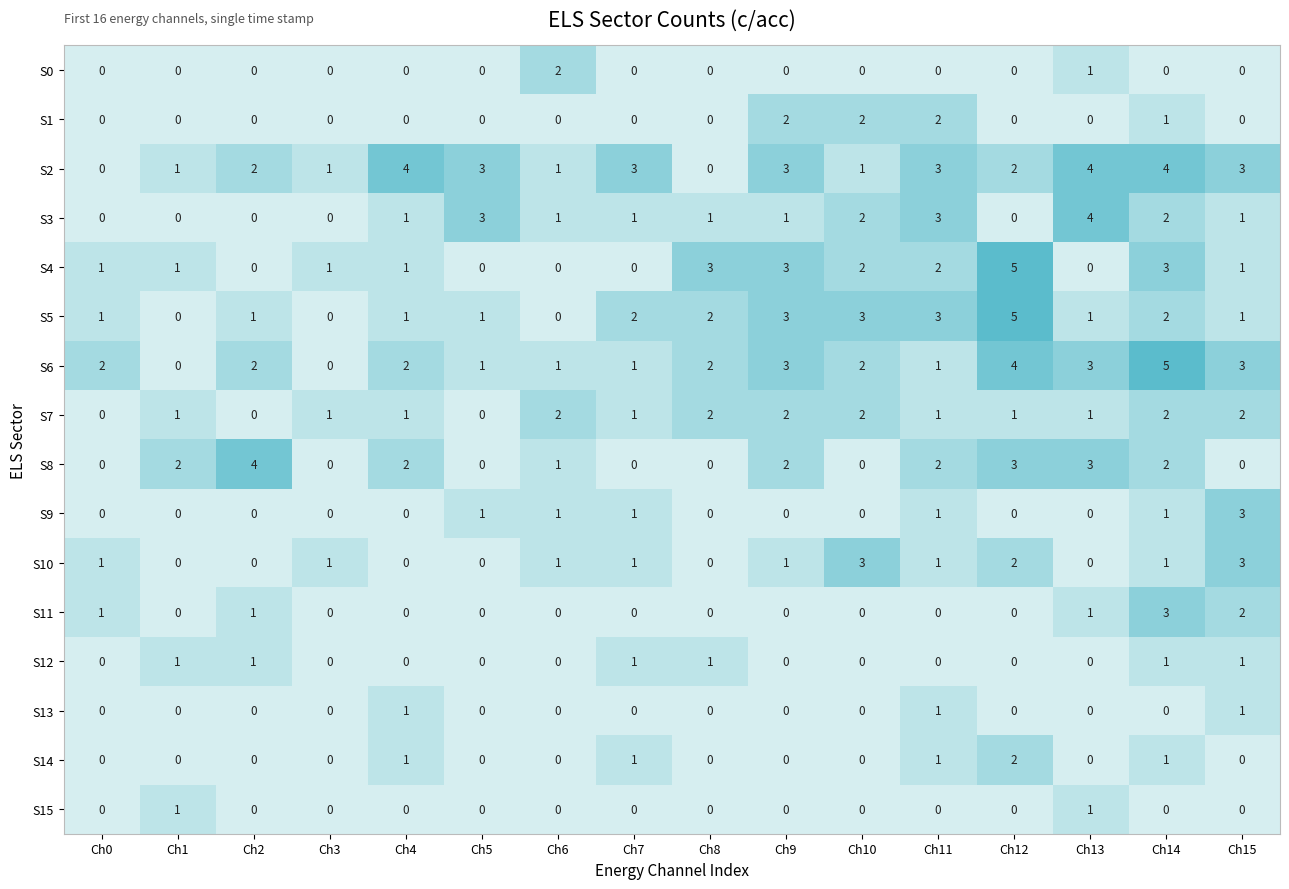

What is the difference between the maximum and minimum values in the S5 series?

5